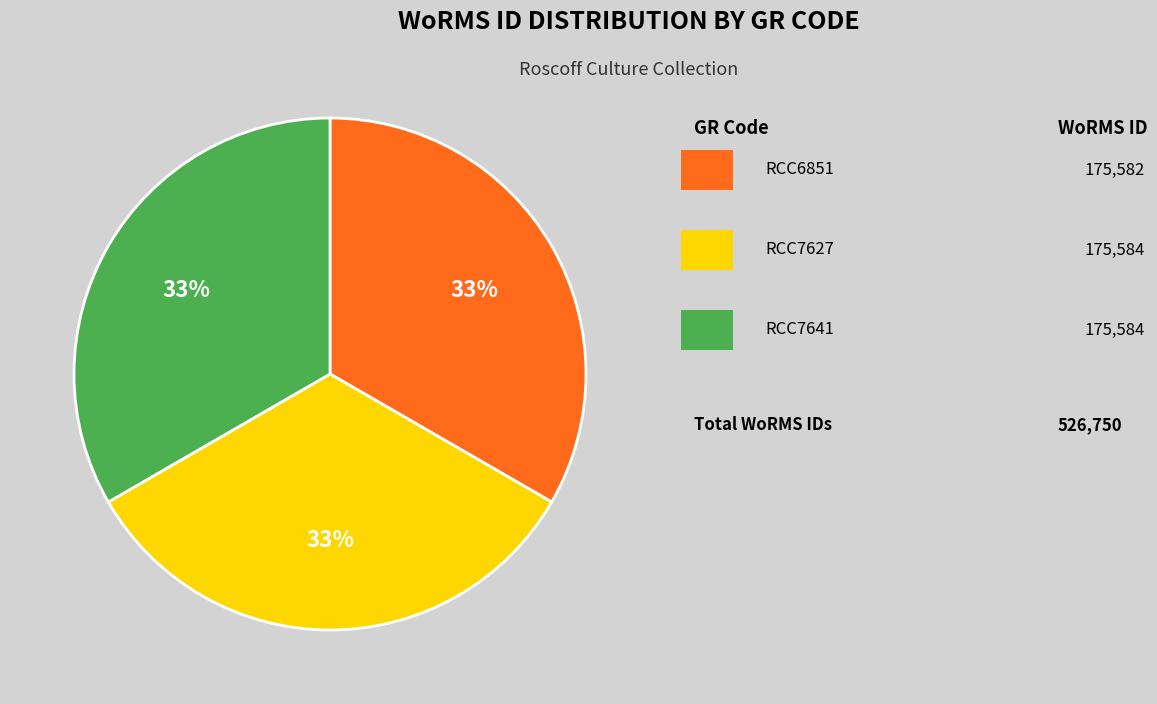

Is there a majority slice in this chart?

No